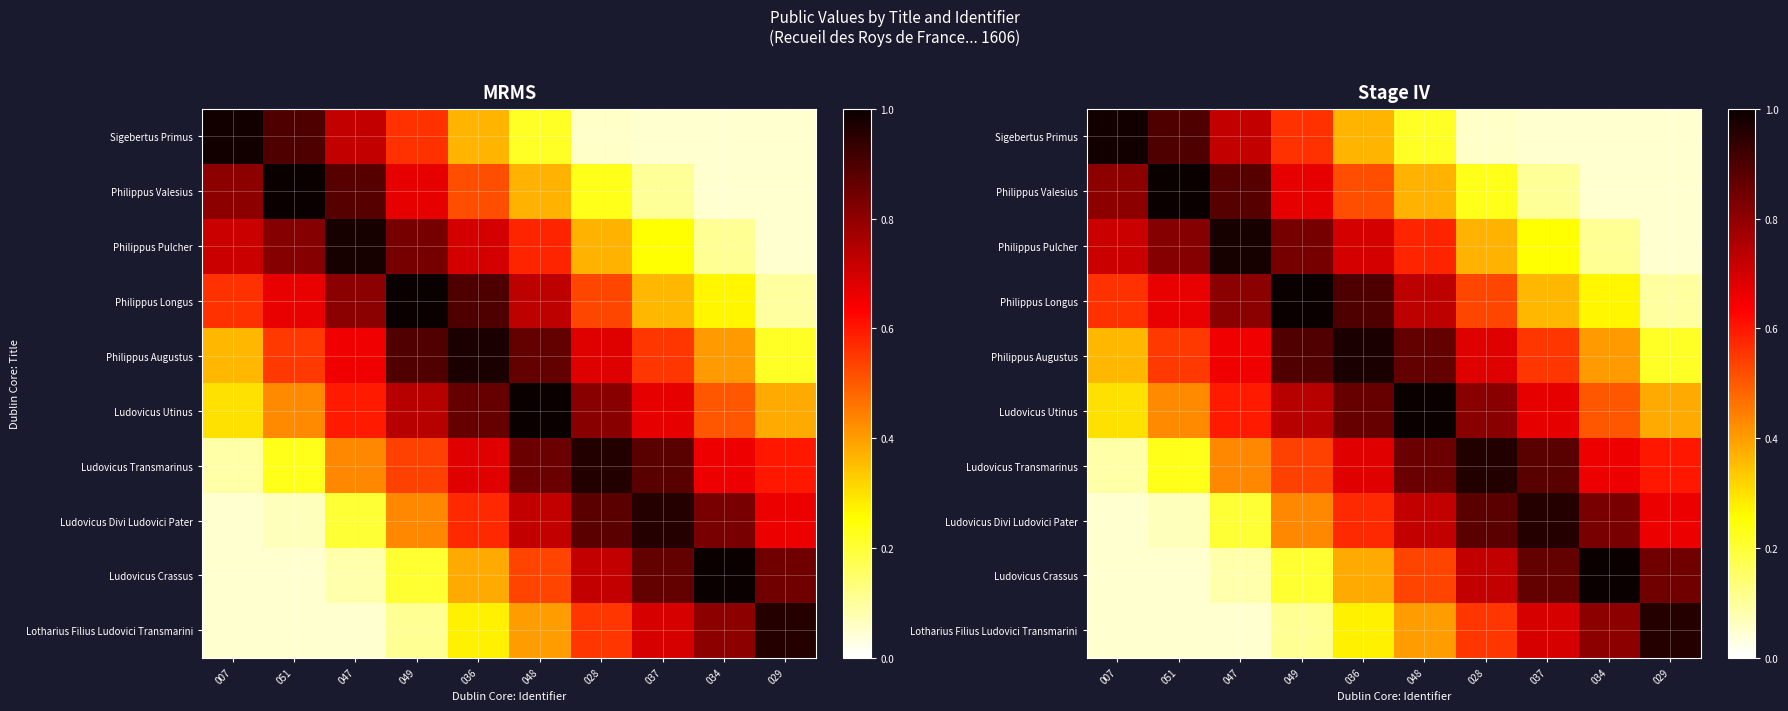

Is it true that Ludovicus Crassus equals 0.1 at 007?

True